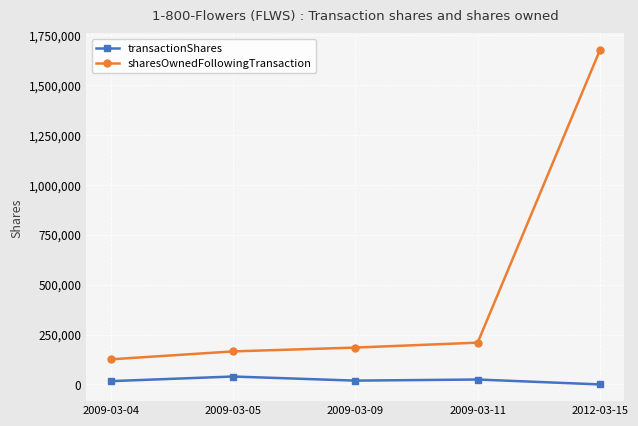

Count the number of data series in this chart.

2